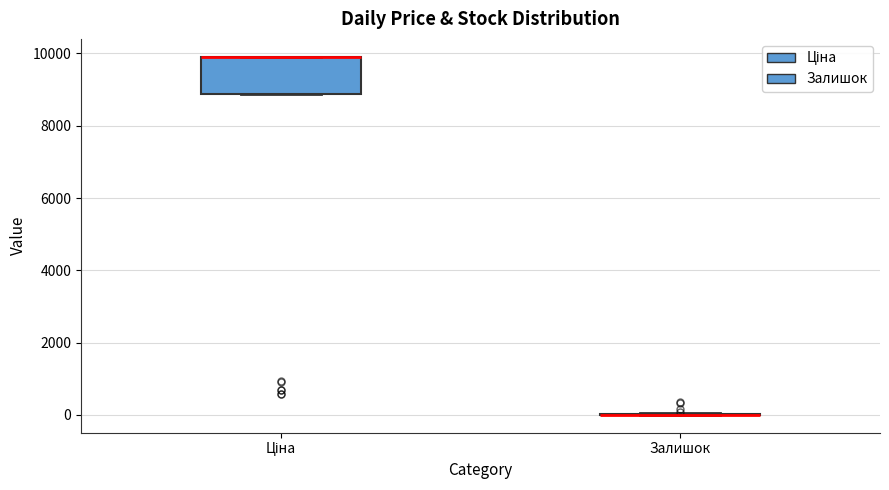

Reading left to right, transcribe this box plot: for each box, give where its median line is, the range the box spans, and where its two whiskers end, as read against the y-axis. The values are not printed on the chart, so give them approximately, as read against the axis.

Ціна: median 10000 (drawn on the box's upper edge), box 8800 to 10000, whiskers 8800 to 10000
Залишок: box collapsed to a line at 0, whiskers 0 to 0